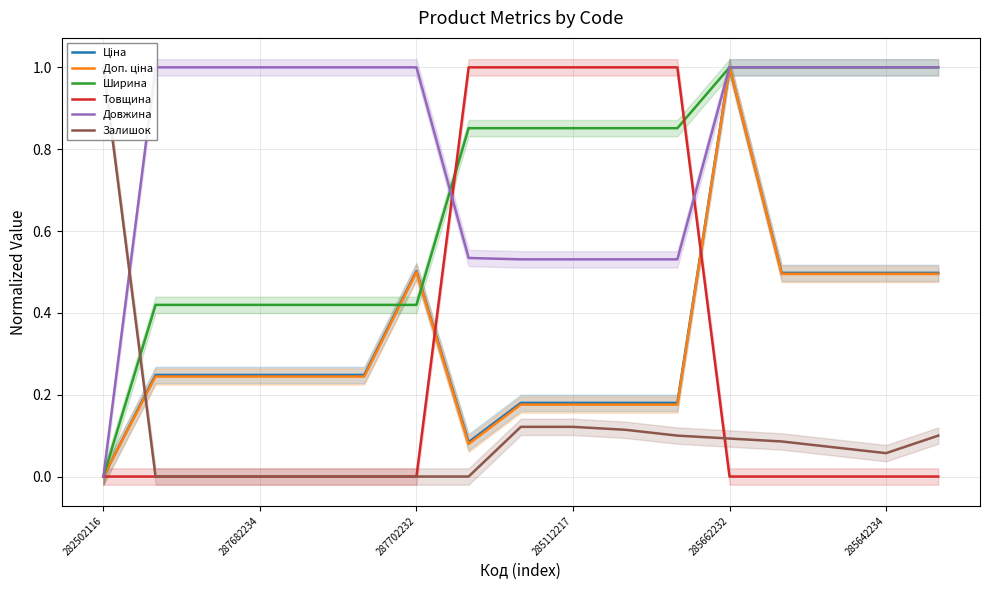

How many values in Товщина are above zero?

5